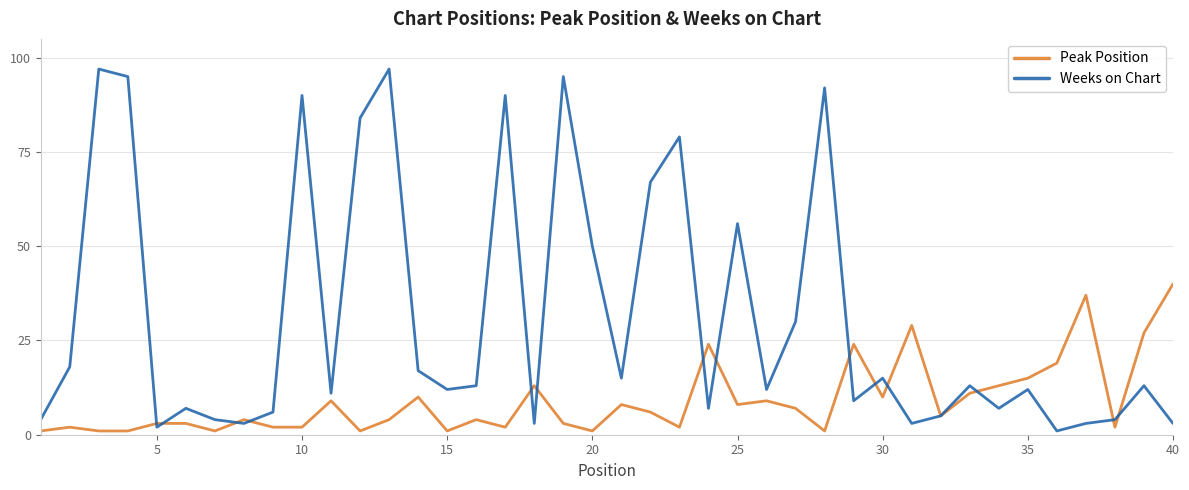

What are all the series names shown in the legend?

Peak Position, Weeks on Chart